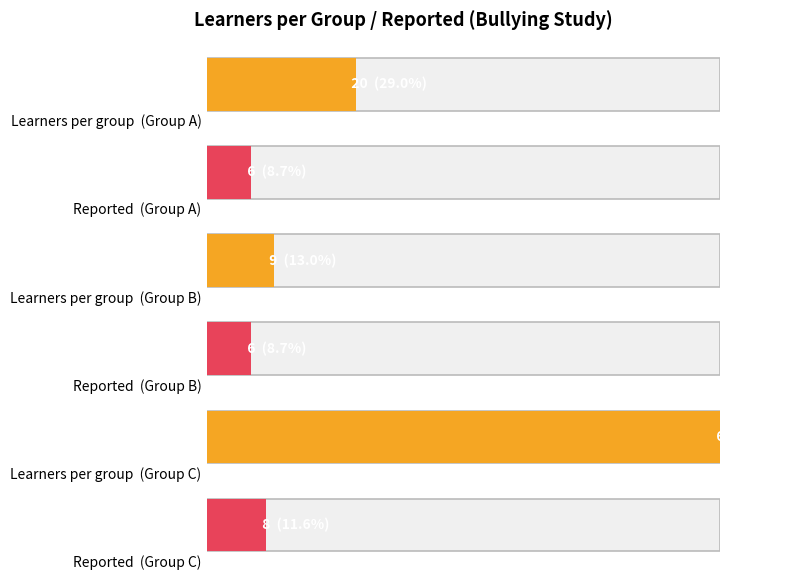

List the series in order of their overall mean, highest first.

Learners per group, Reported